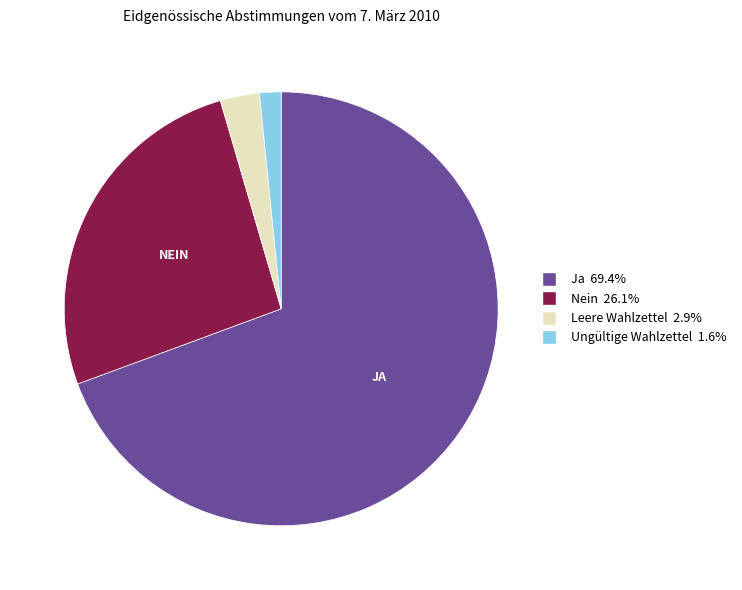

Is it true that Nein is 26% of the pie?

True